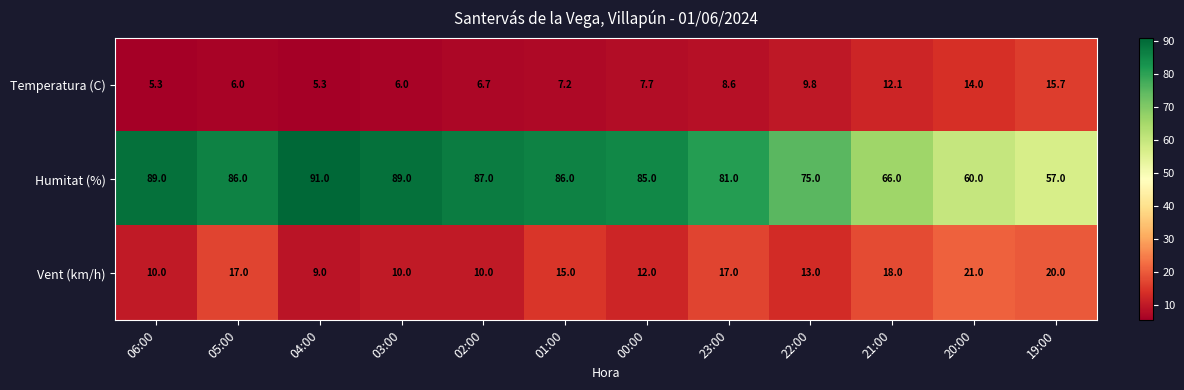

What is the sum of the Humitat (%) values at 05:00 and 22:00?

161.0